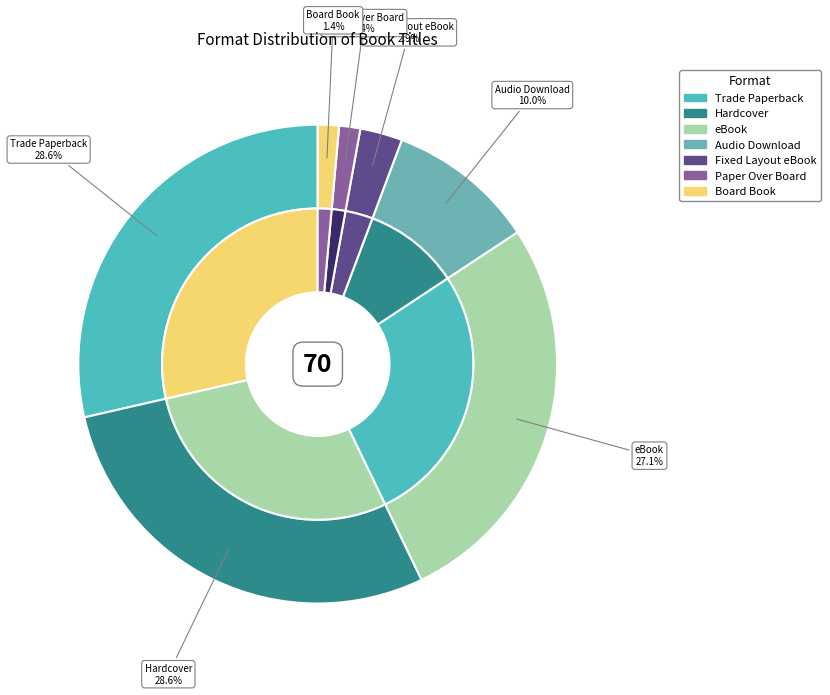

True or false: Board Book accounts for 1% of the total.

True